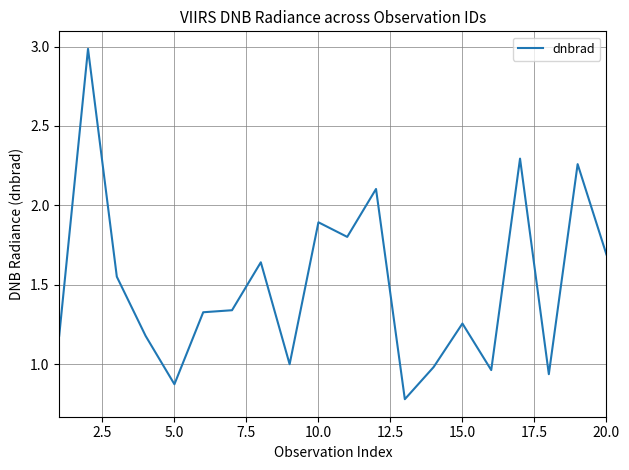

What is the difference between the maximum and minimum values?

2.2